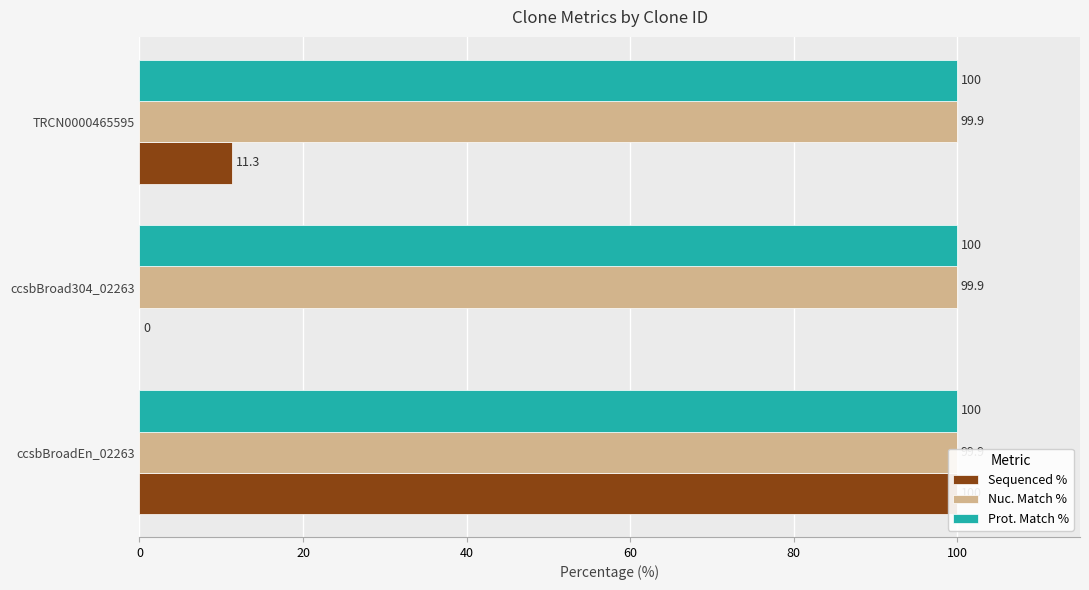

How many bars are there in total?

9